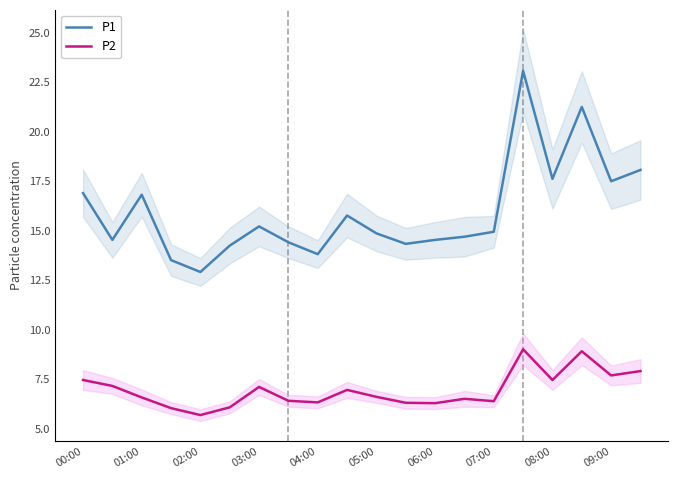

True or false: P1 has a value of 9.3 at 08:00.

False